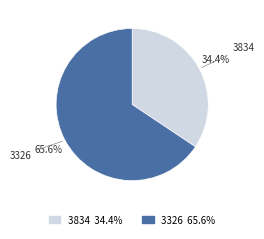

The 3834 slice represents 34% of the pie. True or false?

True